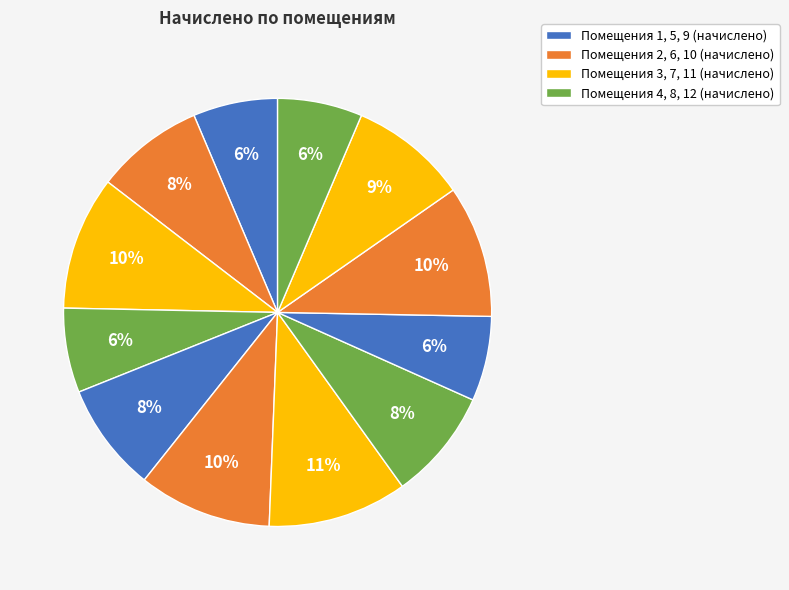

How many slices are in this pie chart?

12